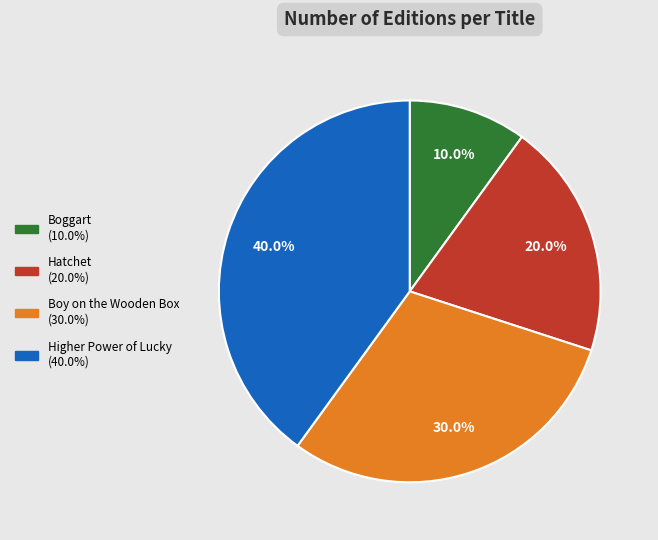

Does Boggart represent more than half of the total?

No